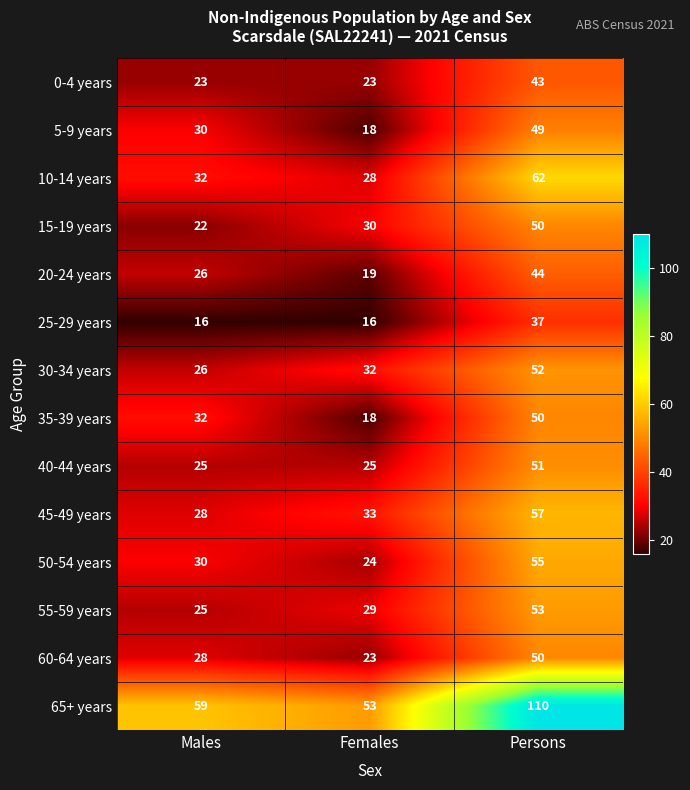

What is the spread (max minus min) of values at Females?

37